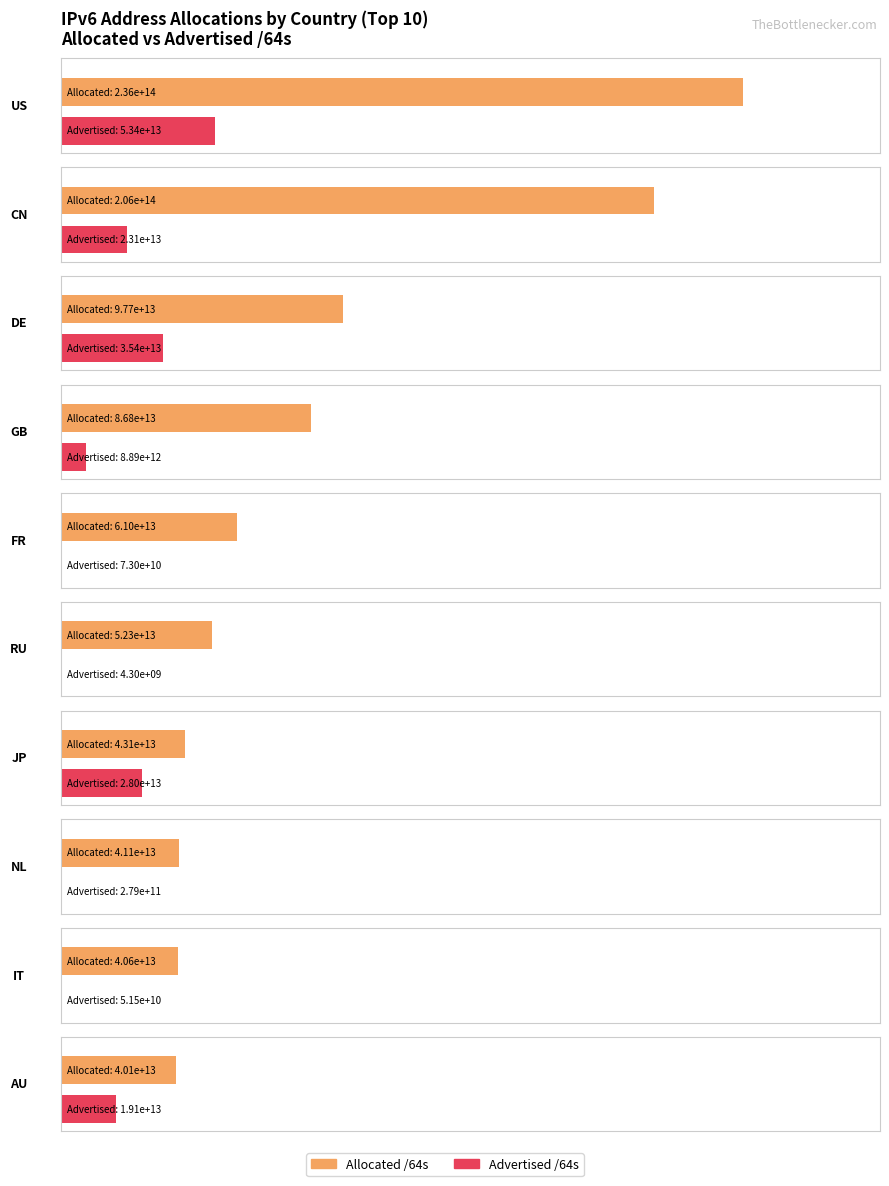

Reading right to left, transcribe all the data shown in this chart.

Allocated /64s: 40059234680832	40574826053632	41059908124672	43126315417601	52282655571968	60971363336192	86818483142656	97659003994112	205565729439744	236377614778368
Advertised /64s: 19069055270912	51539673088	279174053888	28023052107776	4296146944	73014771712	8890583351296	35446418046976	23132397174784	53356499304467